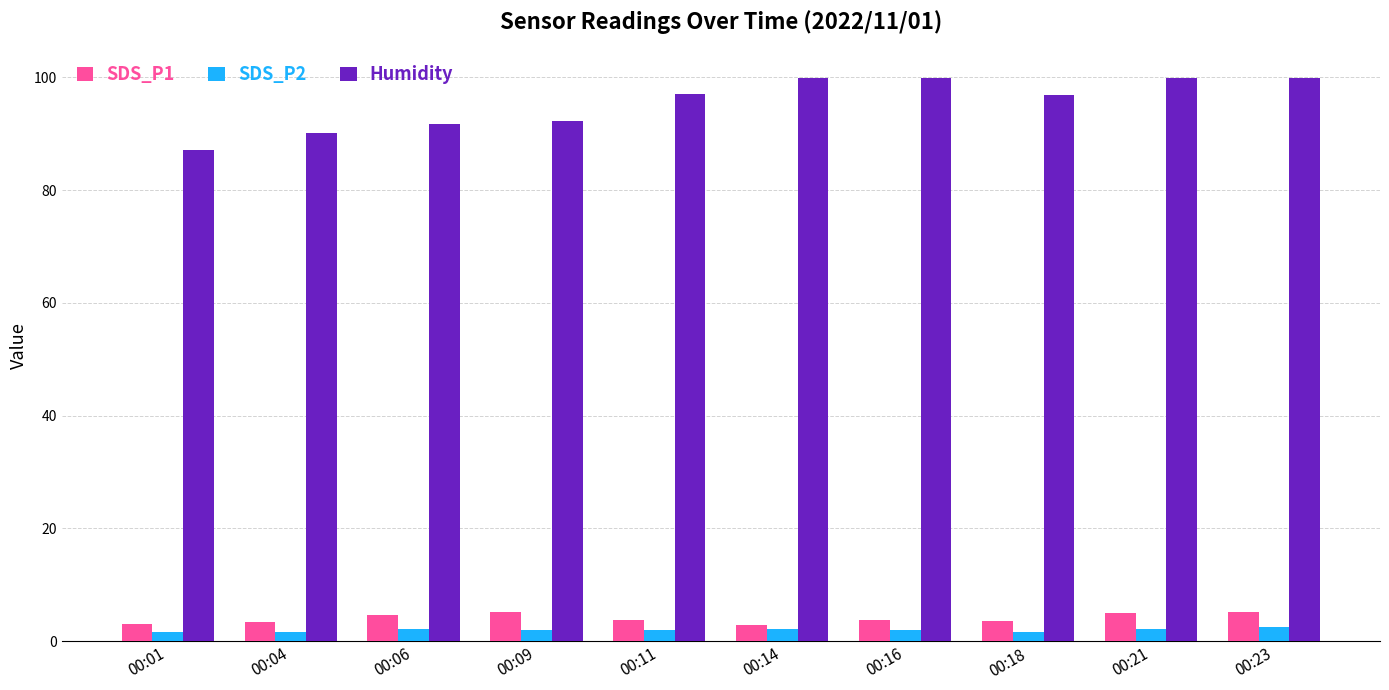

The value of SDS_P1 at 00:01 is 3.1. True or false?

True